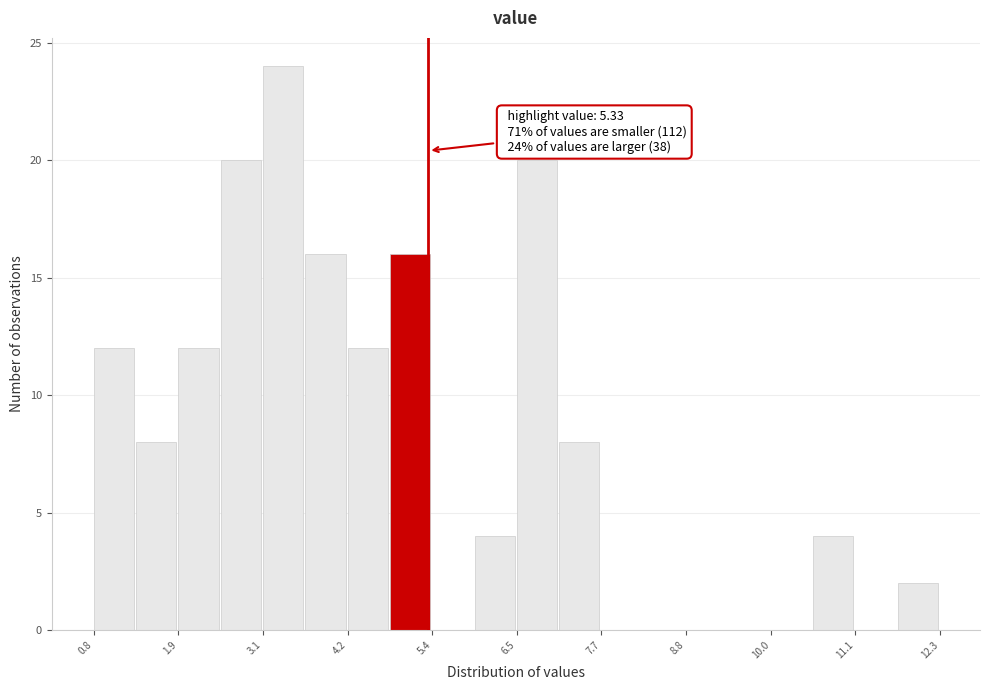

Read against the x-axis, roughly where is the centre of the tallest bar?

3.4